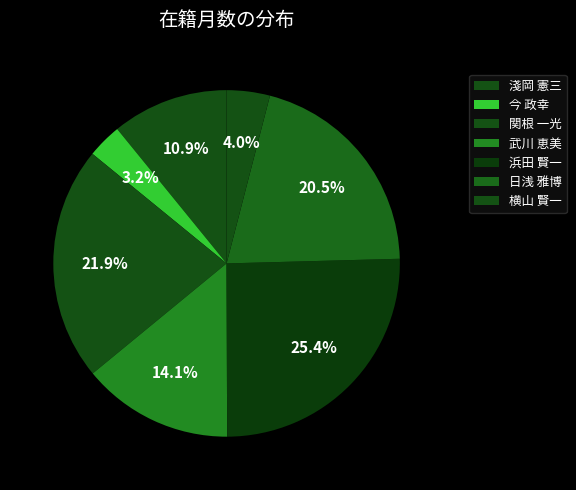

Is it true that 日浅 雅博 is 21% of the pie?

True